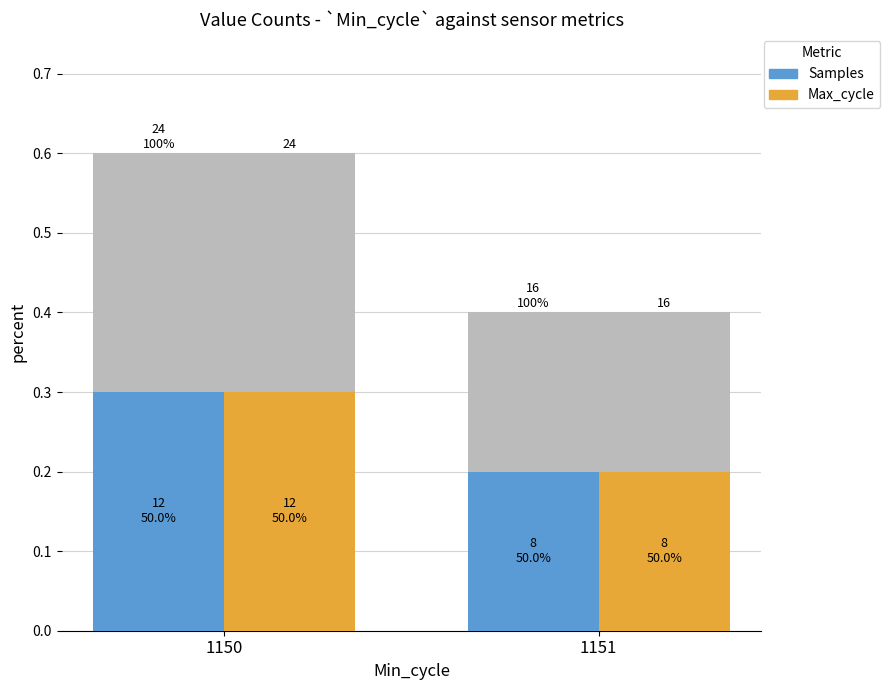

Rank the series at 1150 from lowest to highest value.

Samples, Max_cycle